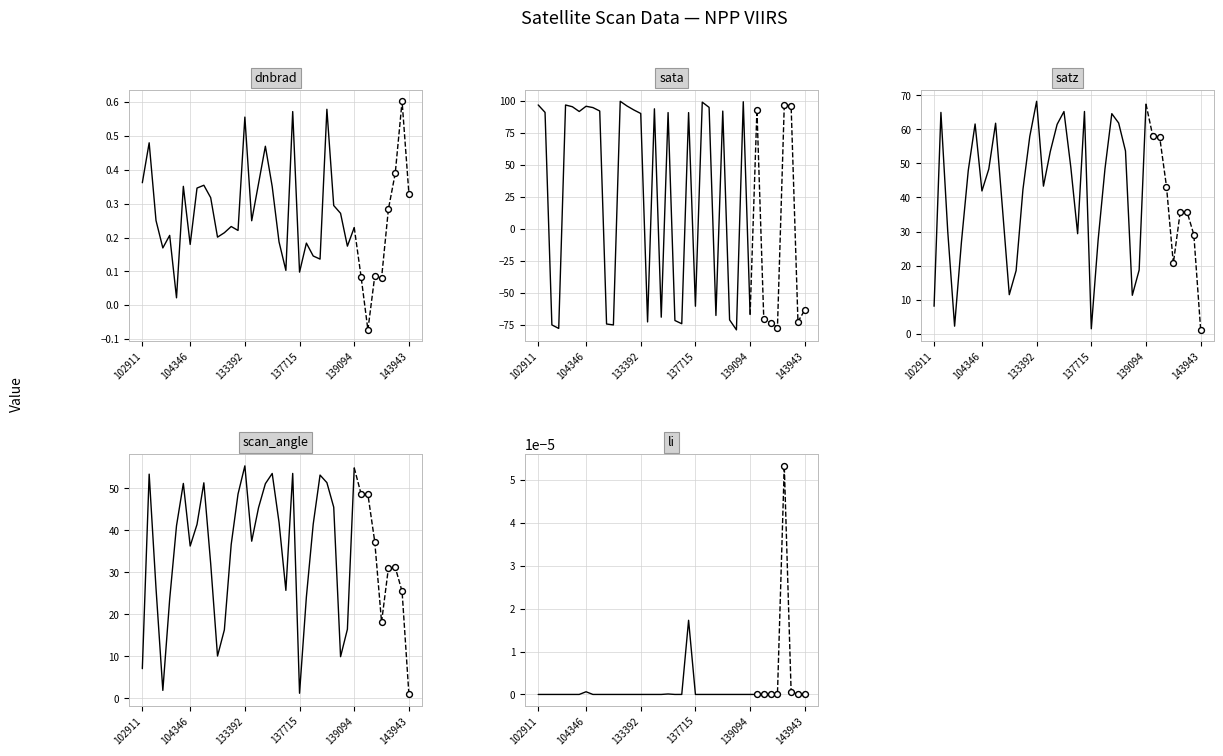

Which series contains the highest Y value?

sata